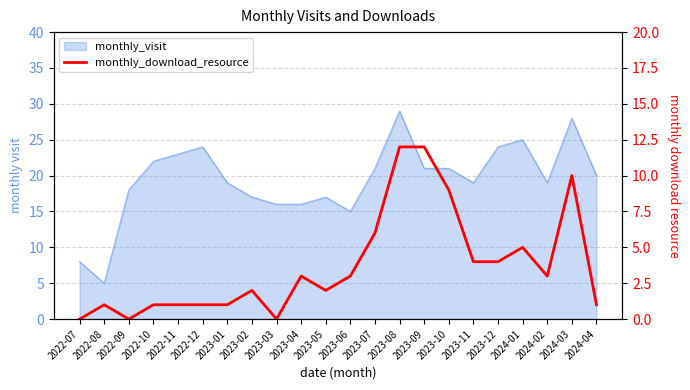

At which label does the data first exceed 3?

2023-07